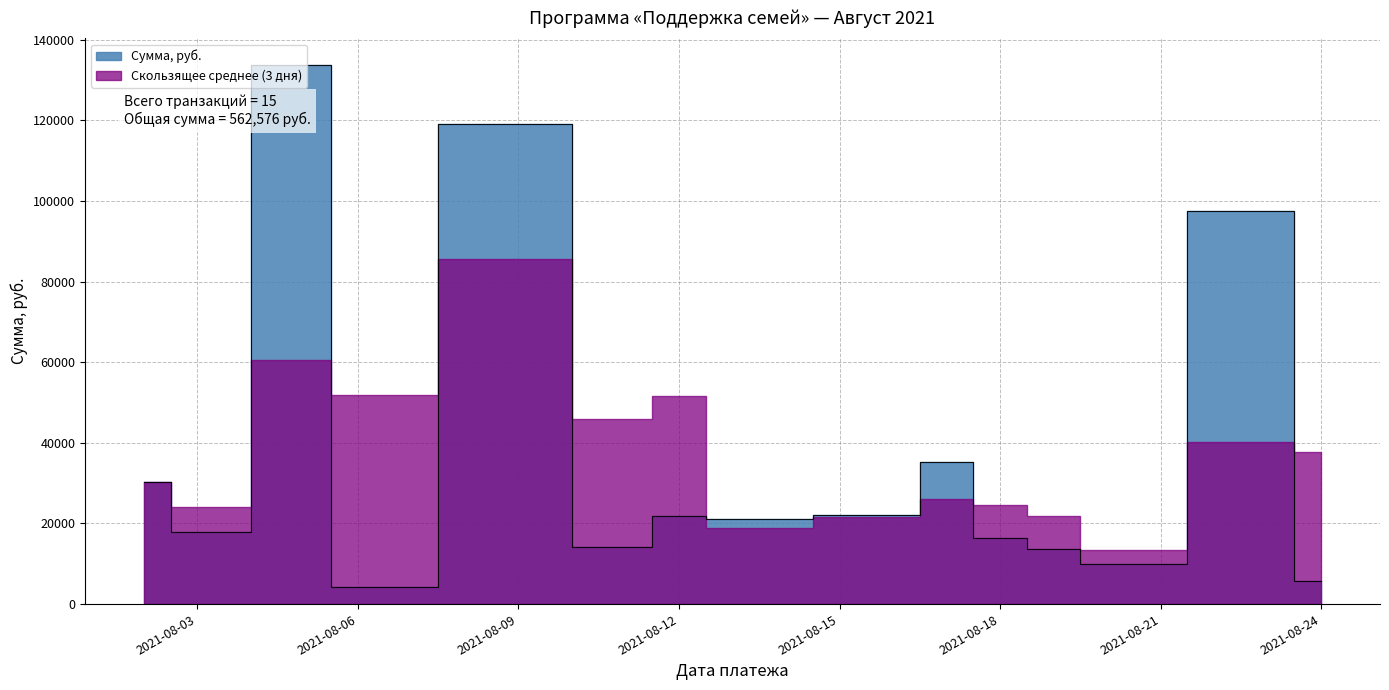

What is the difference between the maximum and minimum values?

129341.2